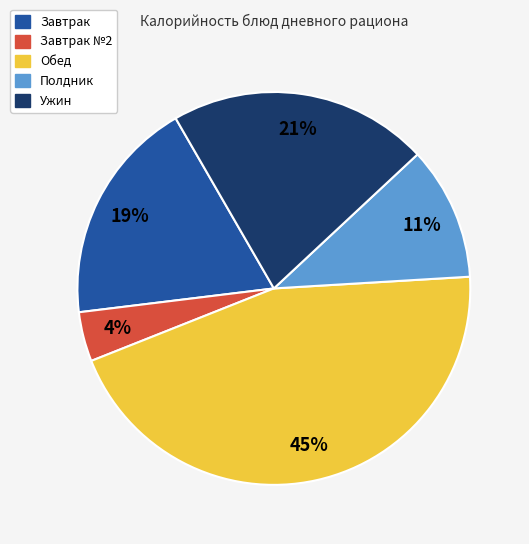

Is there any slice that represents more than half of the pie?

No